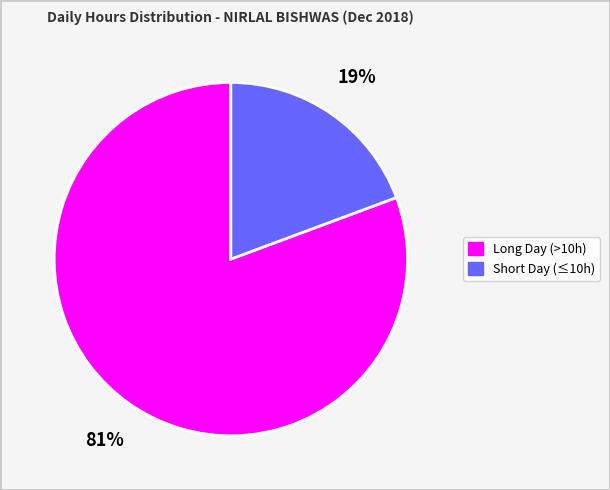

Is there a majority slice in this chart?

Yes